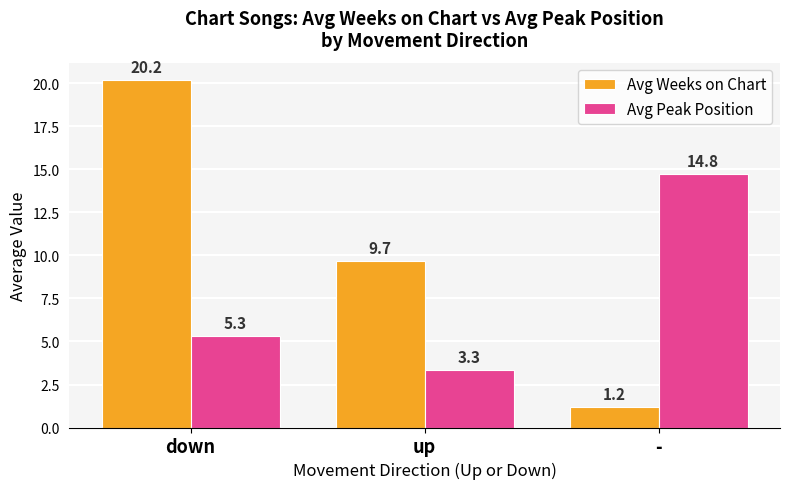

Which series changed the most between up and -?

Avg Peak Position